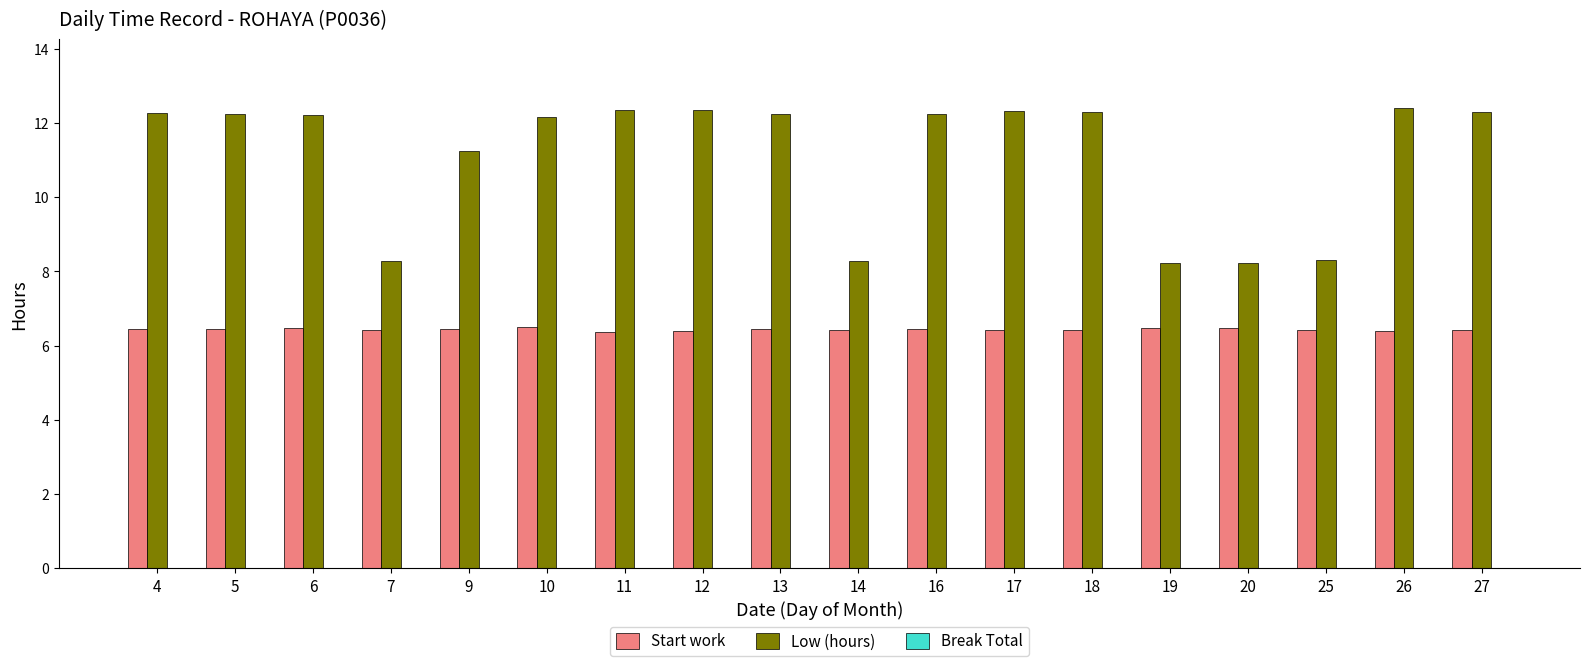

Which series has the widest spread of values?

Low (hours)